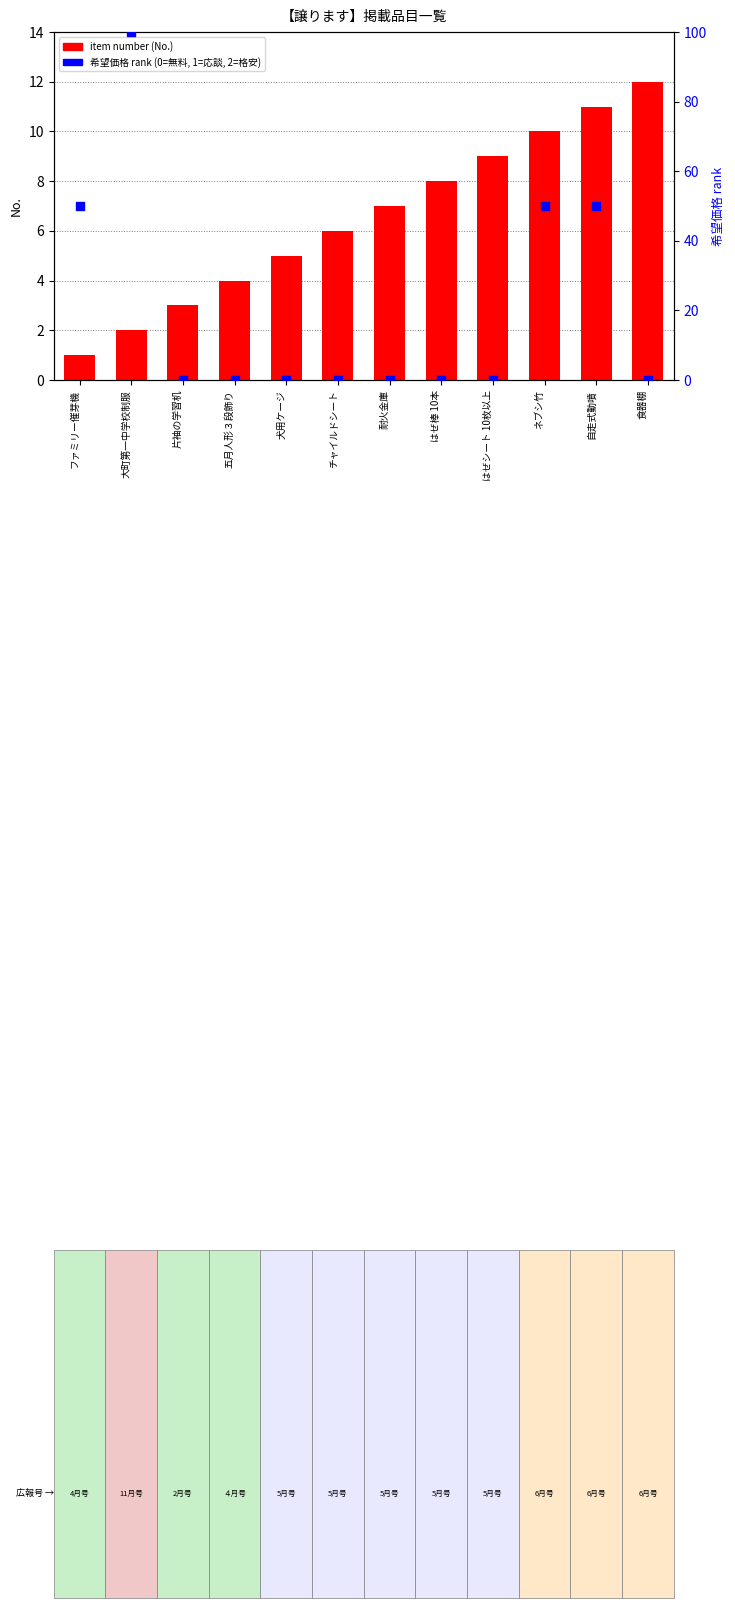

Which series reaches the maximum Y coordinate?

希望価格 rank